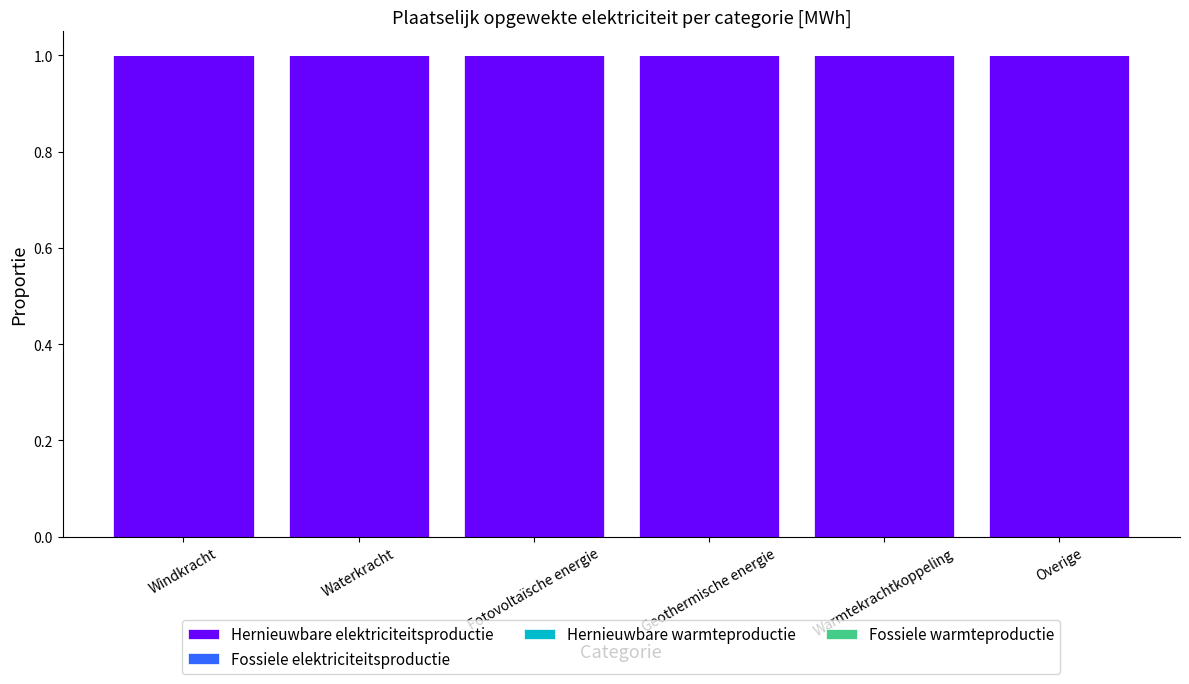

Which category has the highest value across all series?

Windkracht